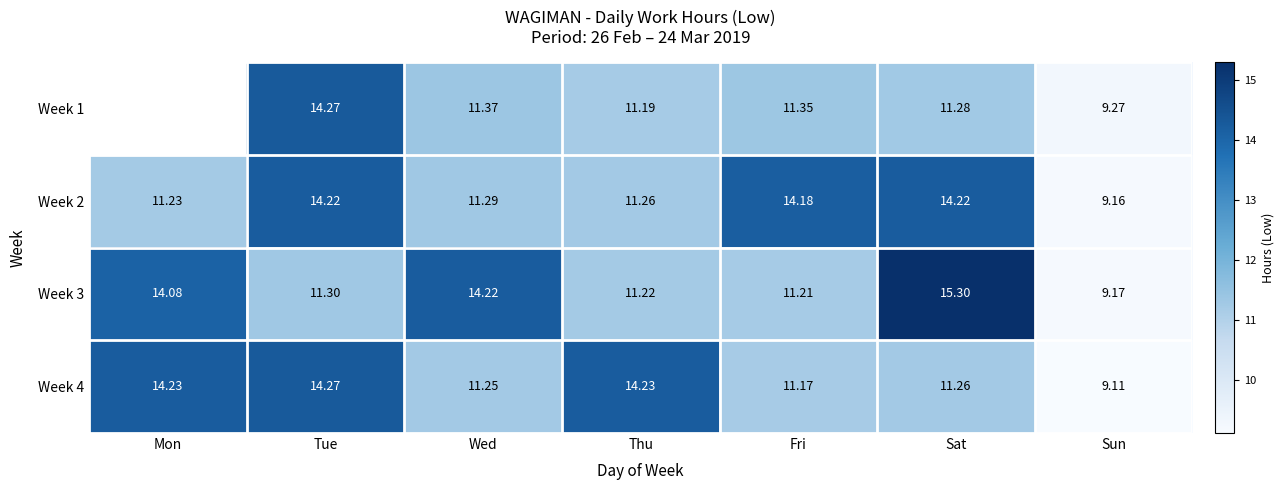

True or false: Week 2 has a value of 11.3 at Wed.

True